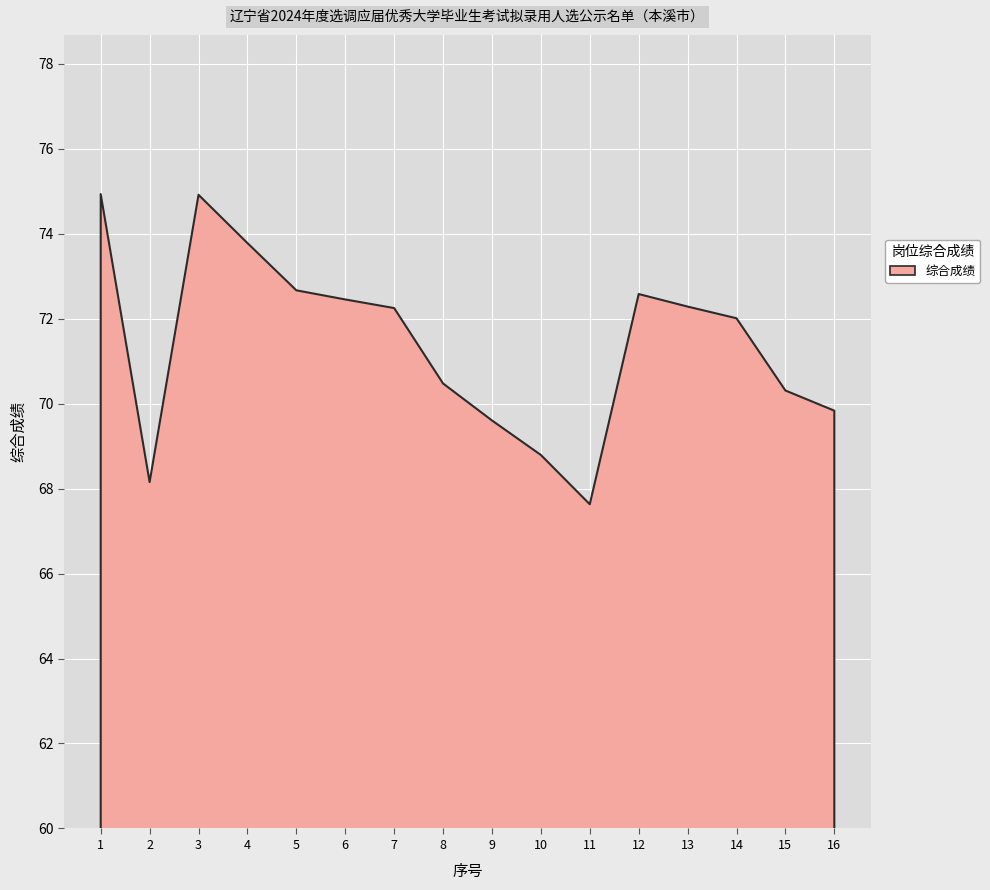

The chart shows a value of 72.0 at 14. True or false?

True